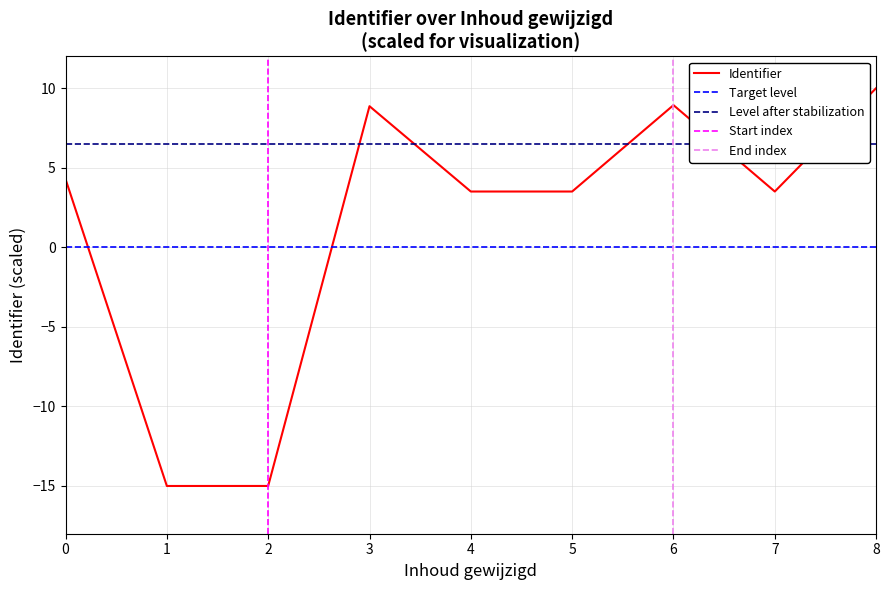

What is the sum of all values?

12.6